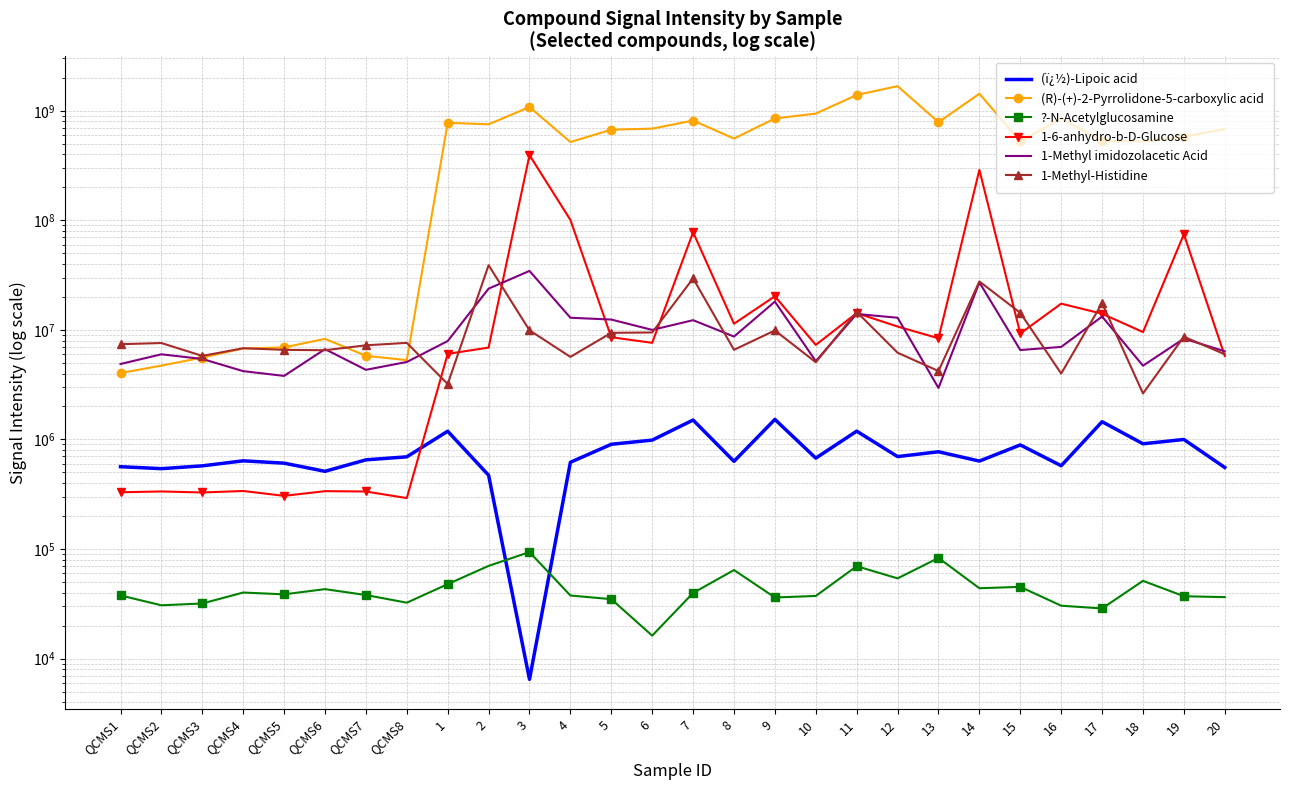

Which has a higher value, 12 or 3?

12